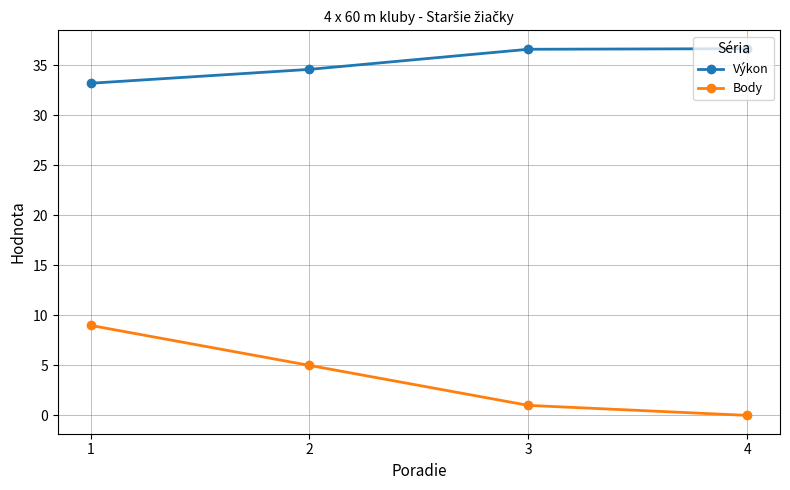

What is the difference between the maximum and minimum values in the Výkon series?

3.5